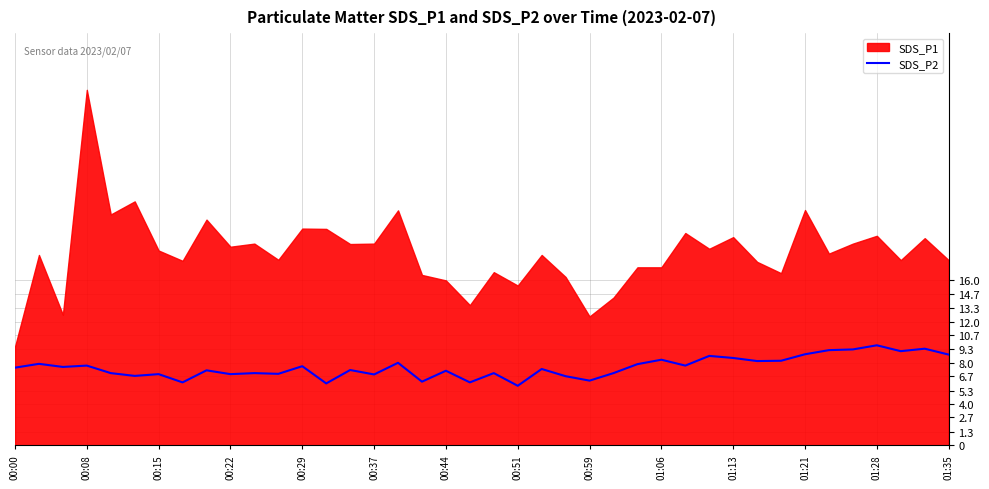

What is the highest value of the SDS_P2 series?

9.7